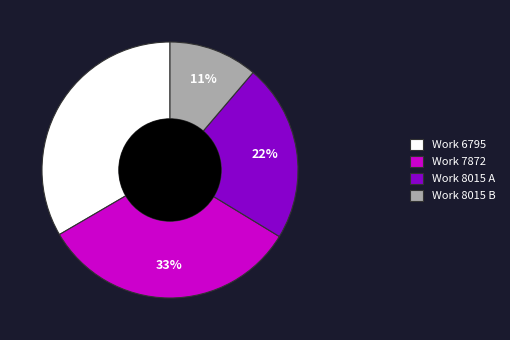

Does any single category account for the majority?

No